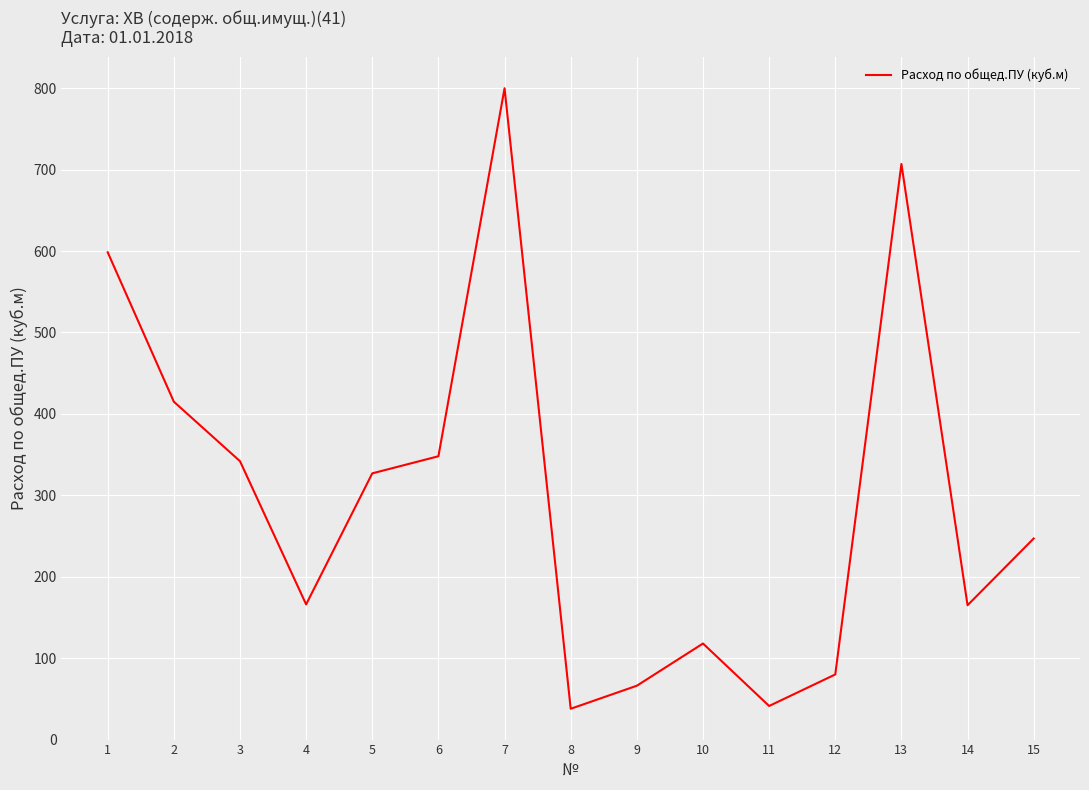

What is the greatest value displayed?

800.0